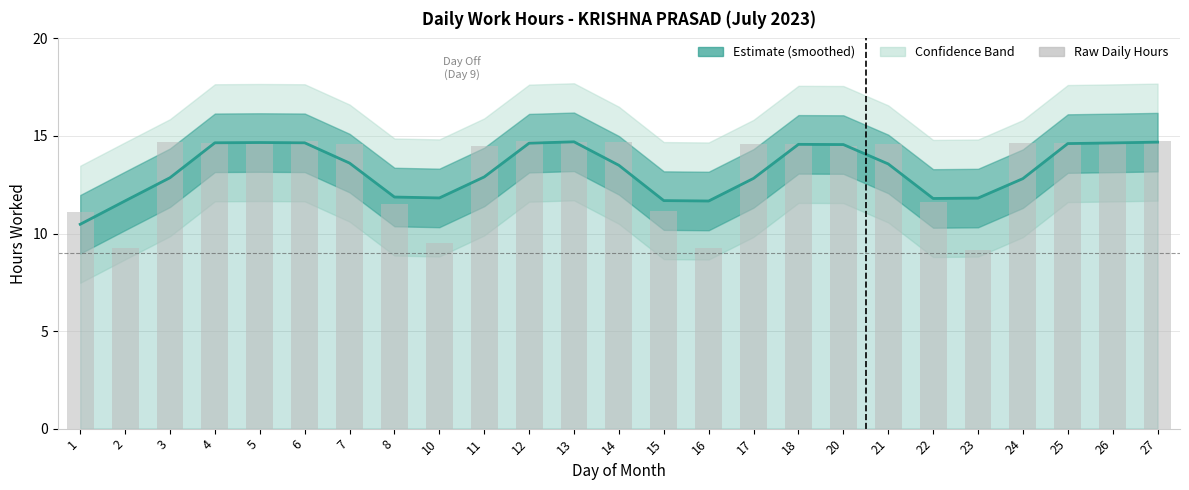

What is the ratio of the value at 1 to the value at 27?

0.8